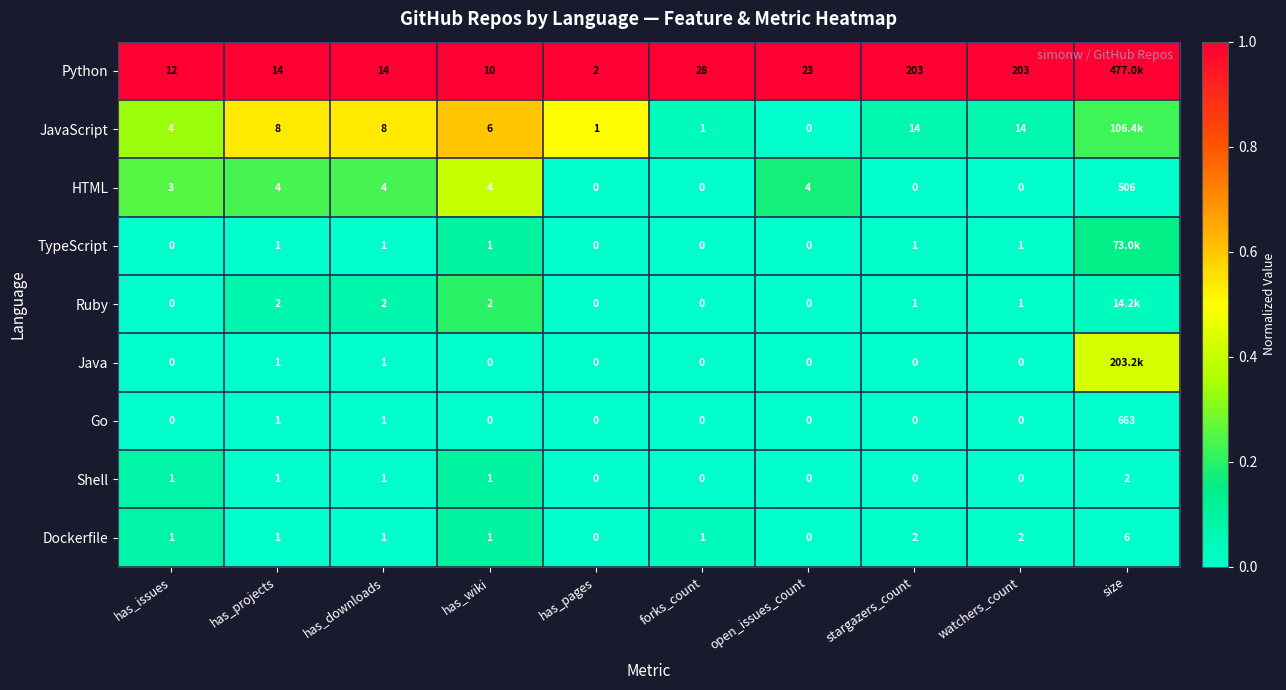

Which series changed the most between has_projects and forks_count?

Python